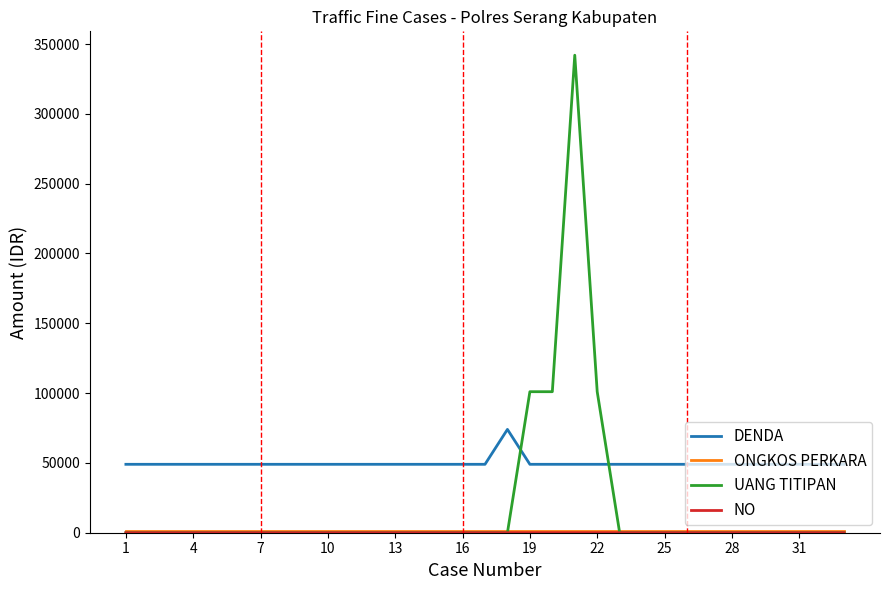

Which series has the largest range (max minus min)?

UANG TITIPAN